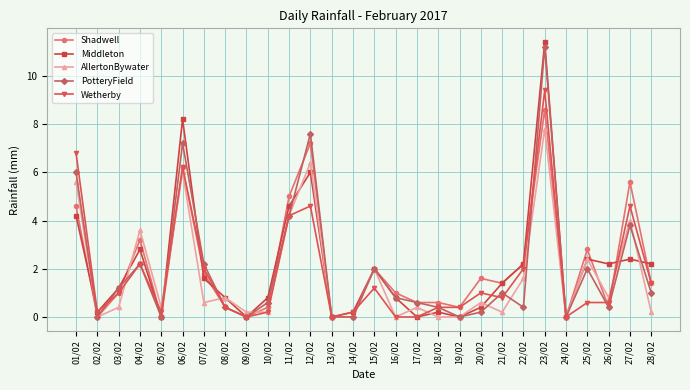

What are all the series names shown in the legend?

Shadwell, Middleton, AllertonBywater, PotteryField, Wetherby